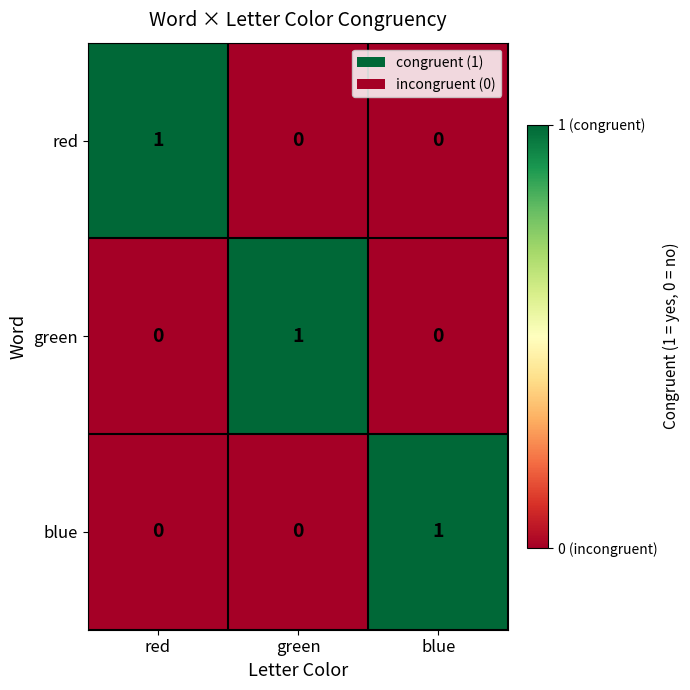

The red series shows 0 at blue. True or false?

True